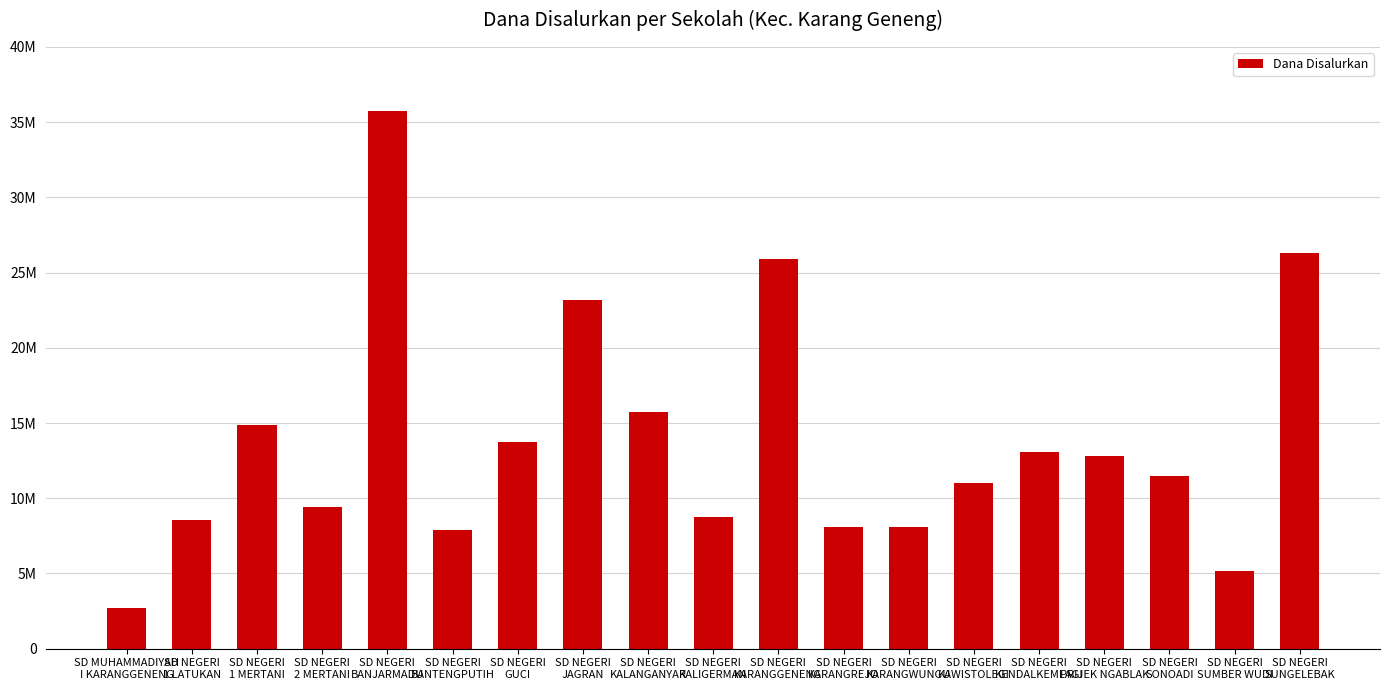

True or false: the data shows 13219451 at SD NEGERI
BANTENGPUTIH.

False